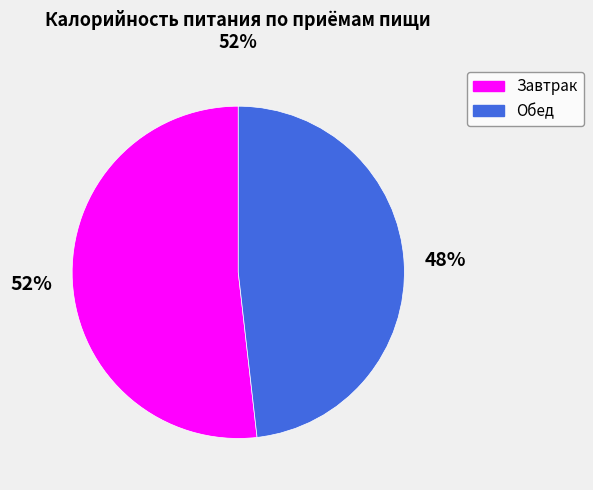

Approximately how many times larger is the value at Завтрак compared to Обед?

1.1